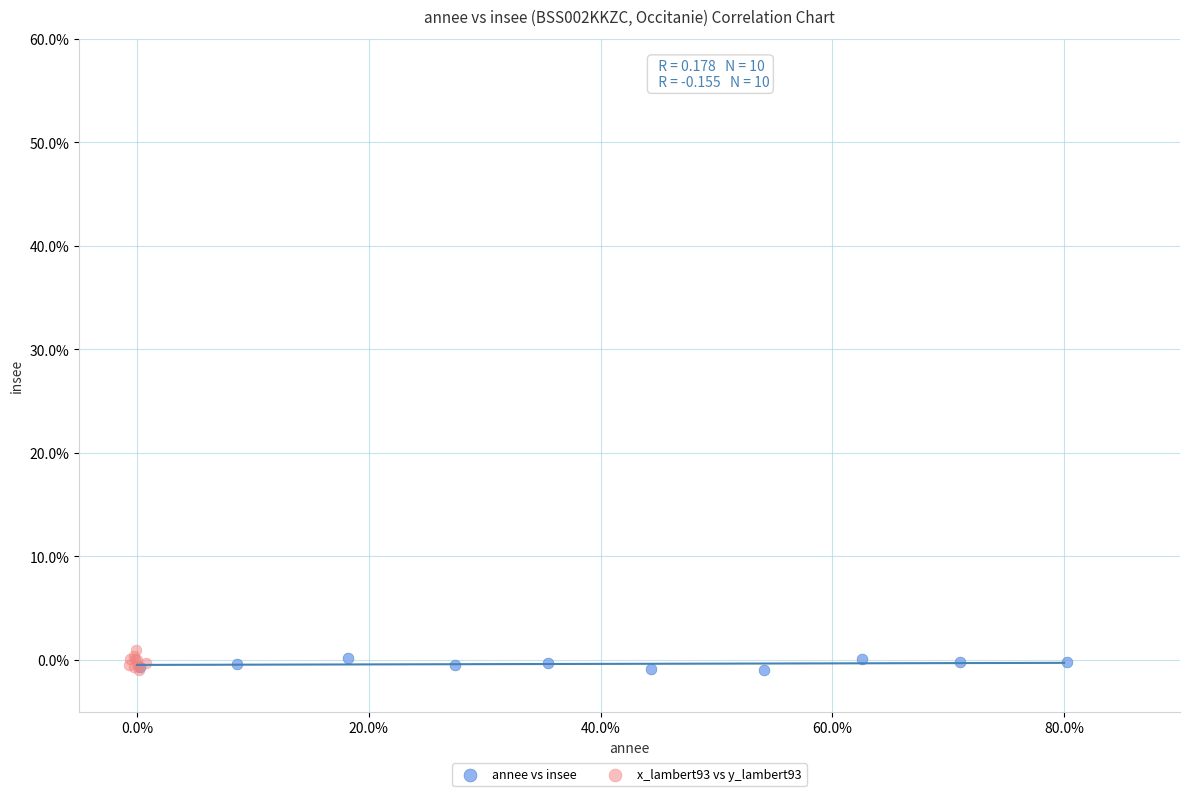

What are all the series names shown in the legend?

annee vs insee, x_lambert93 vs y_lambert93